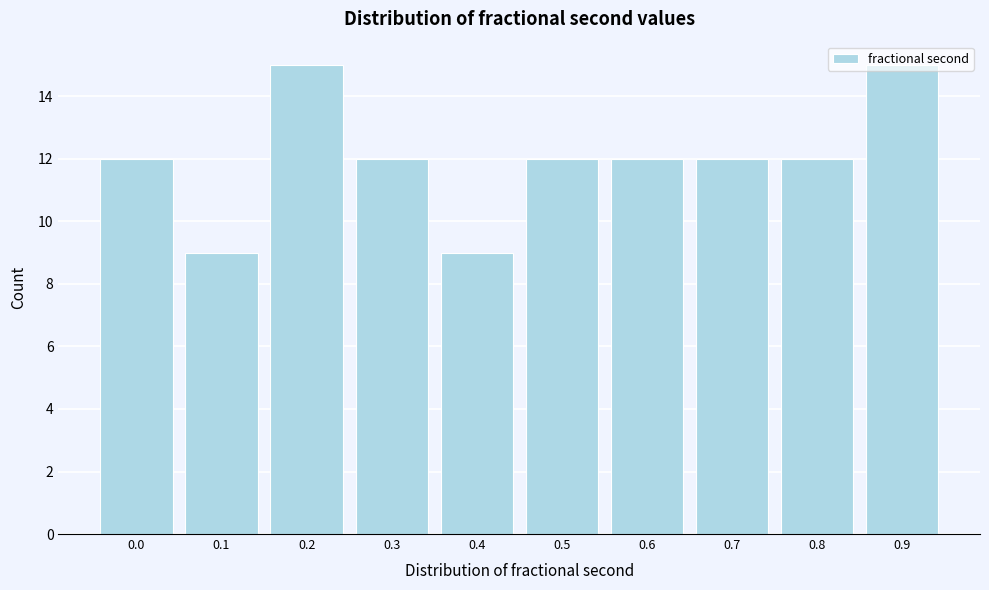

The chart shows a value of 5 at 0.4. True or false?

False